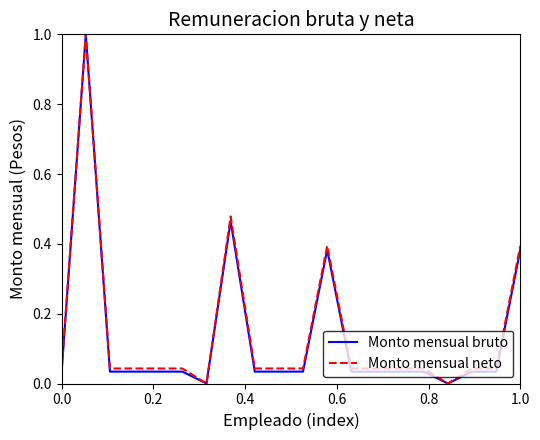

What is the maximum value for Monto mensual bruto?

1.0